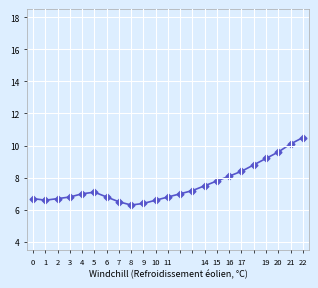

What is the value of the 4th point from the left?

6.8